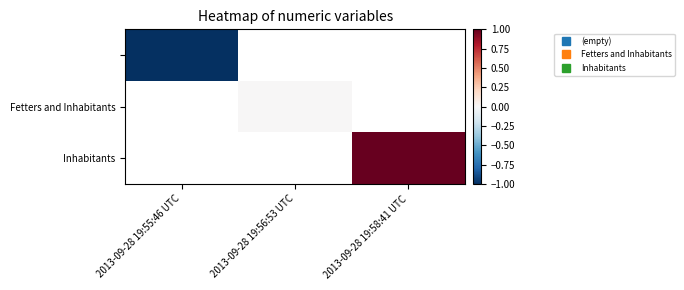

Which category has the lowest value across all series?

2013-09-28 19:55:46 UTC